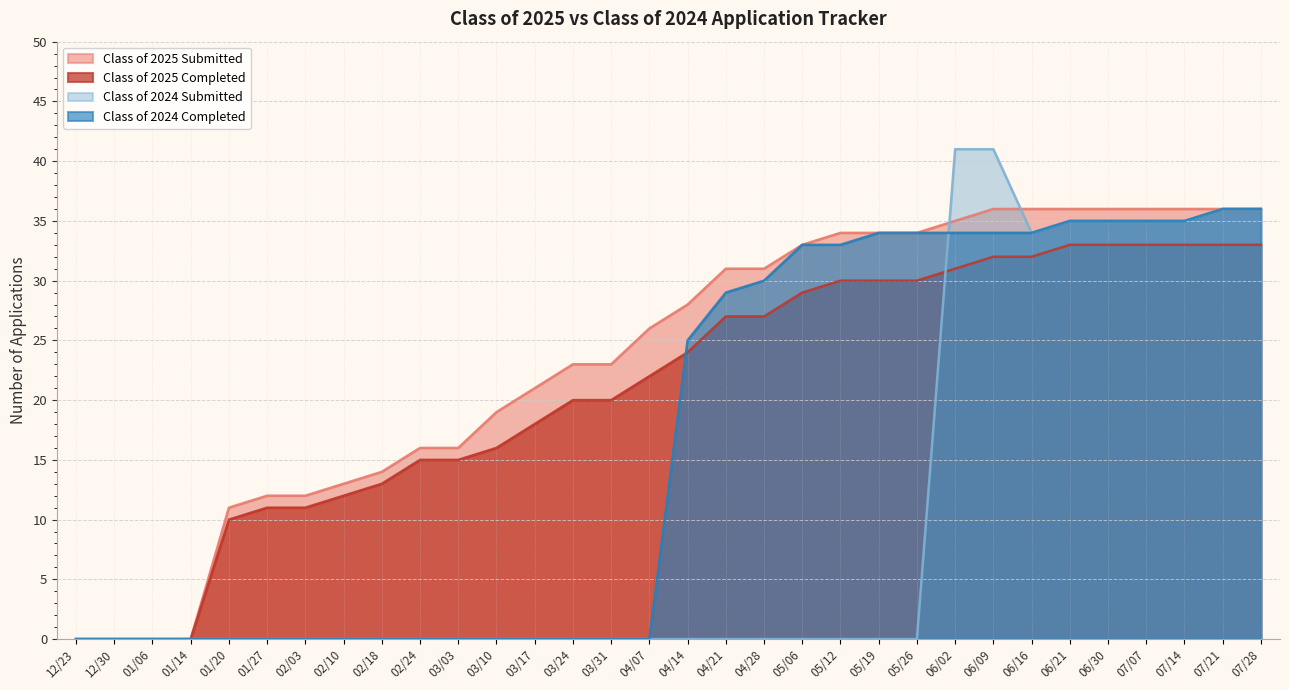

Rank the series by their maximum value, from highest to lowest.

Class of 2024 Submitted, Class of 2025 Submitted, Class of 2024 Completed, Class of 2025 Completed